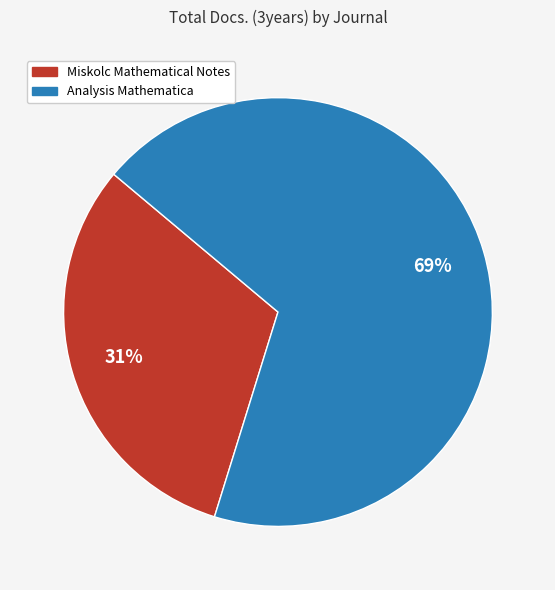

Which category accounts for the majority?

Analysis Mathematica